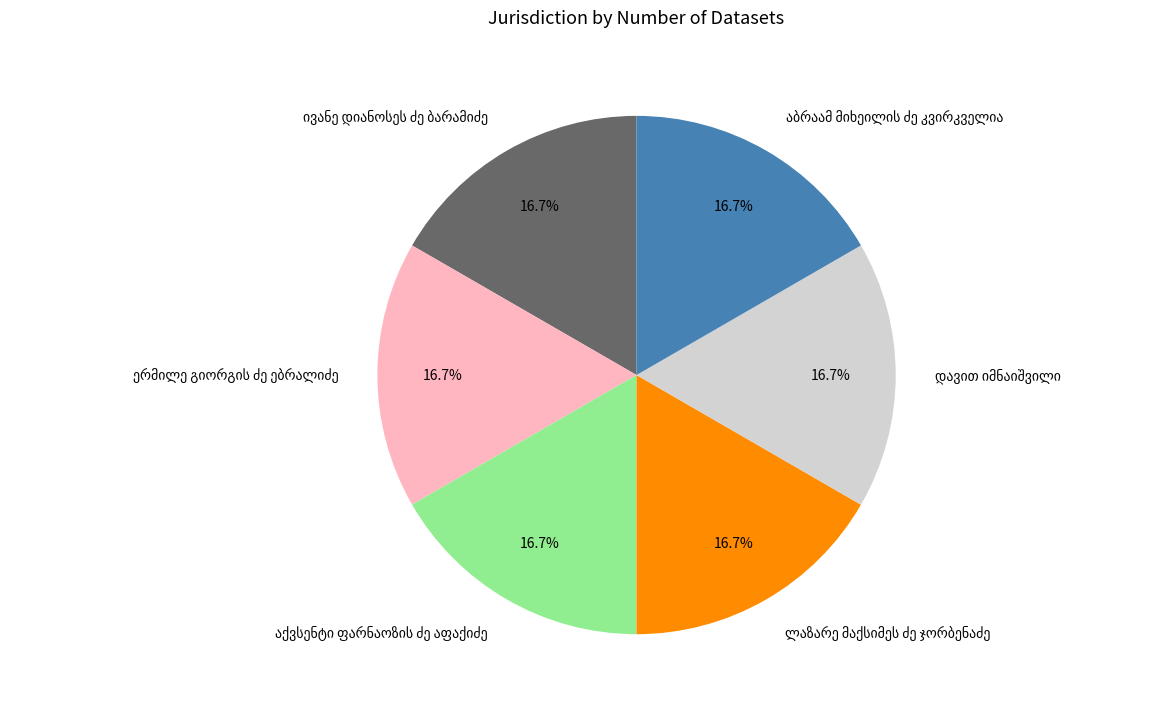

Does any single category account for the majority?

No